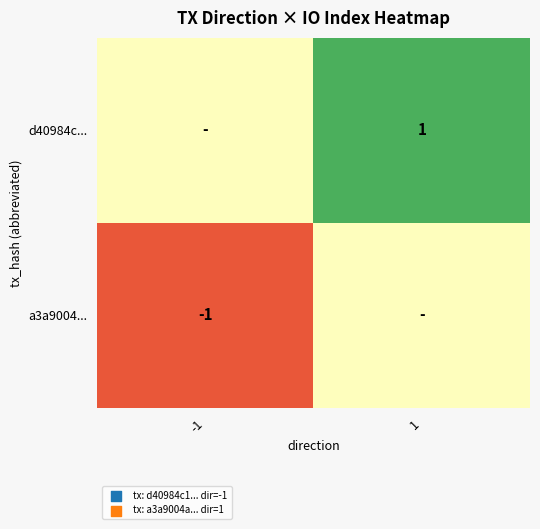

The a3a9004... series shows 0 at -1. True or false?

False